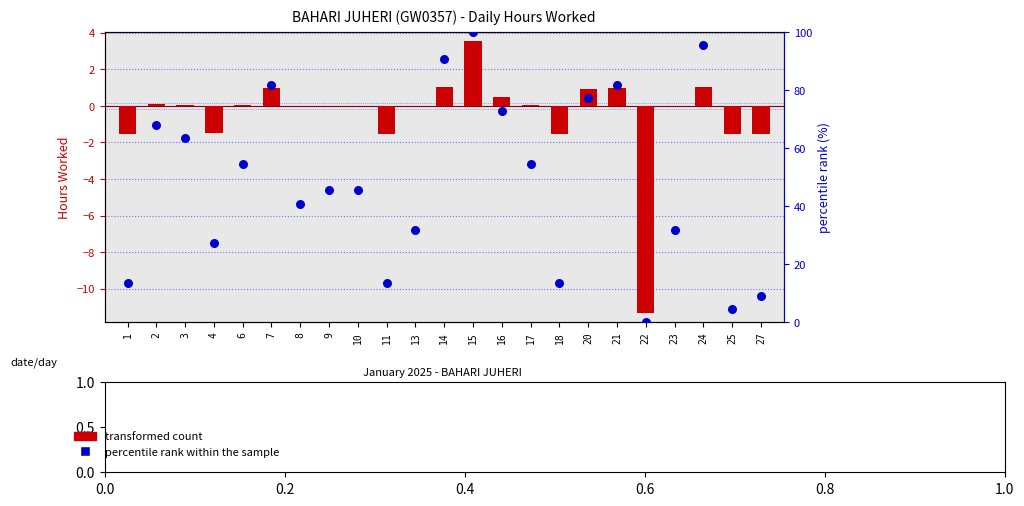

Which series reaches the minimum Y coordinate?

transformed count